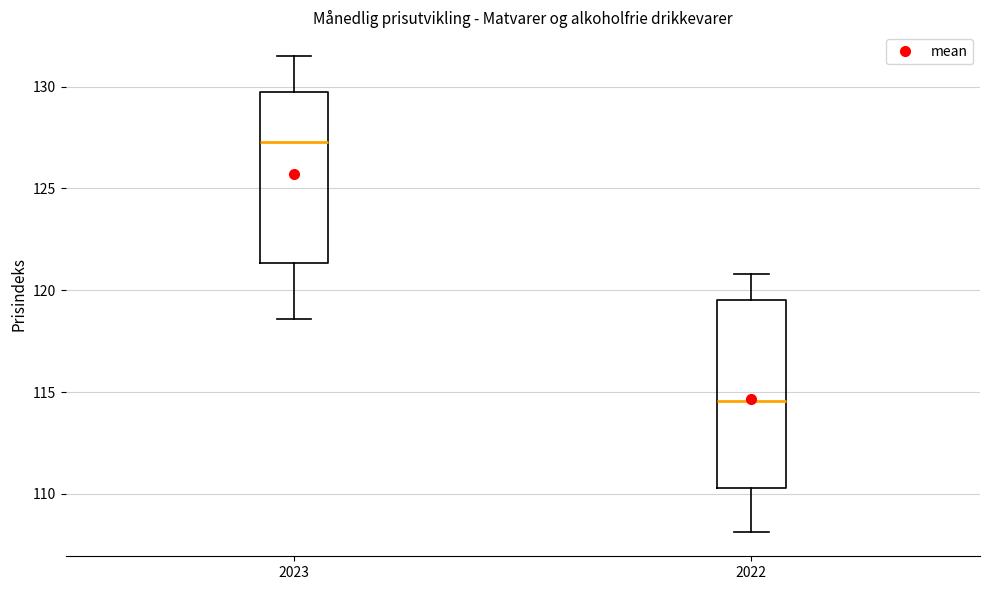

Reading left to right, read every box against the y-axis: the position of its median line, the range the box covers, and the ends of its whiskers. The values are not printed on the chart, so give them approximately, as read against the axis.

2023: median 127.5, box 121.5 to 129.5, whiskers 118.5 to 131.5
2022: median 114.5, box 110.5 to 119.5, whiskers 108.0 to 121.0